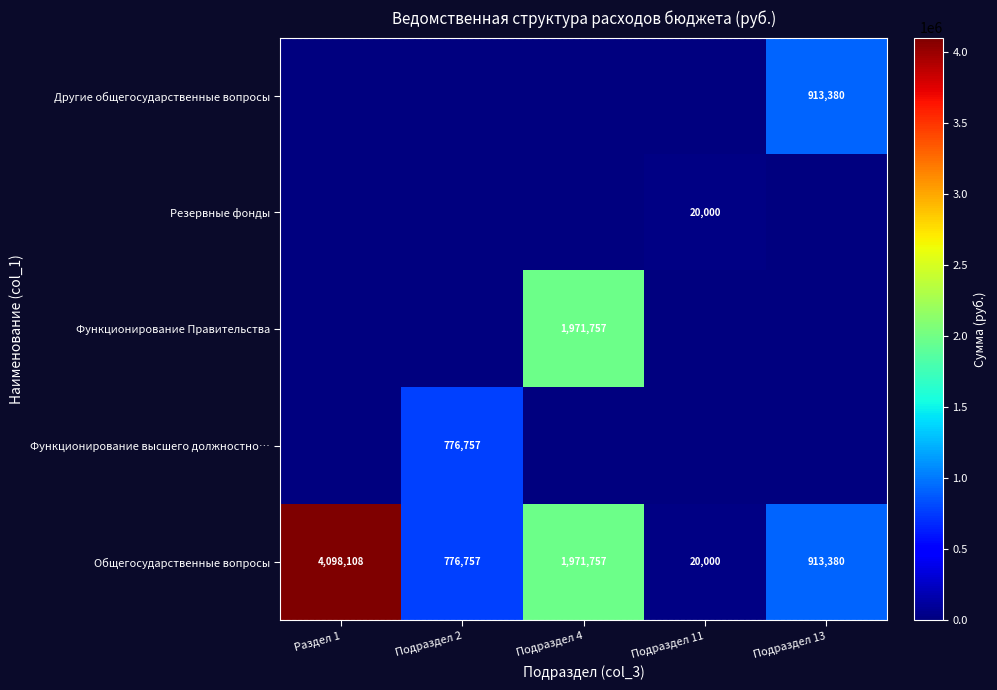

Rank the categories by Общегосударственные вопросы value from highest to lowest.

Раздел 1, Подраздел 4, Подраздел 13, Подраздел 2, Подраздел 11